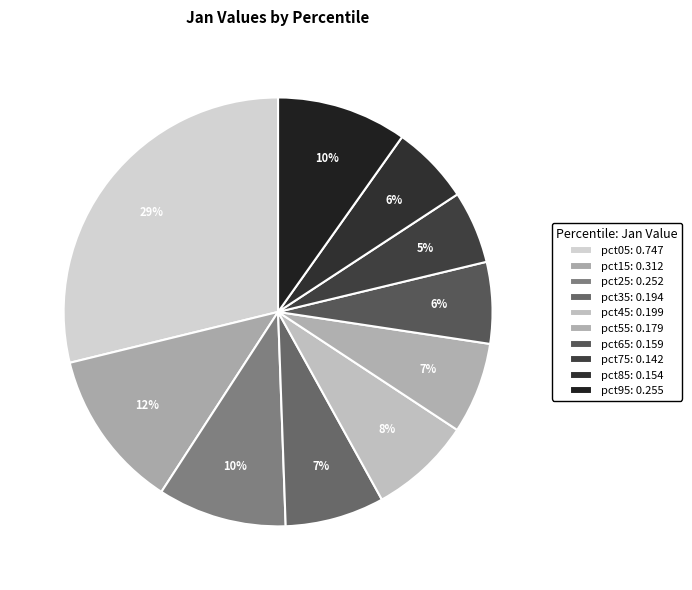

How many segments does this pie chart have?

10